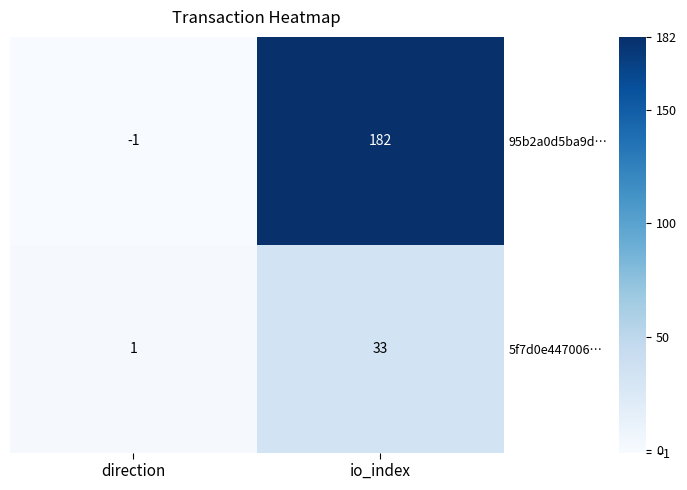

The 95b2a0d5ba9d… series shows -2 at direction. True or false?

False